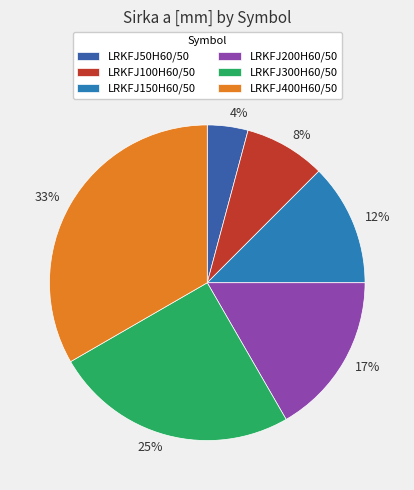

The LRKFJ400H60/50 slice represents 33% of the pie. True or false?

True